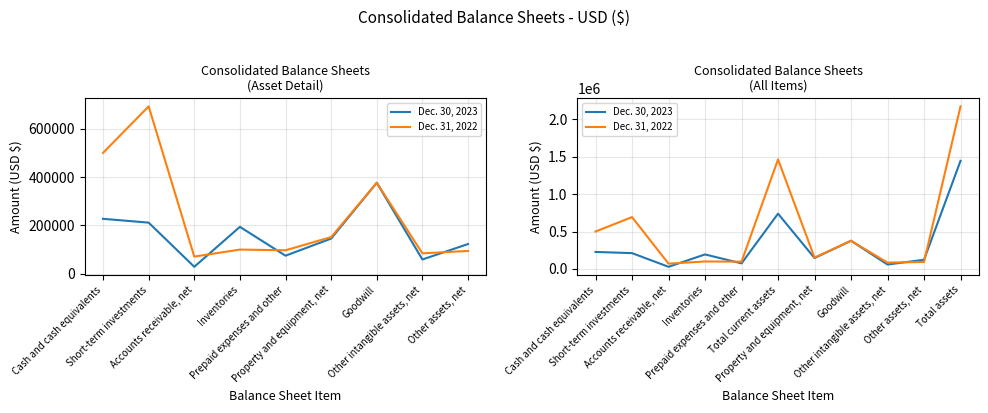

True or false: Dec. 30, 2023 has a value of 194295 at Inventories.

True